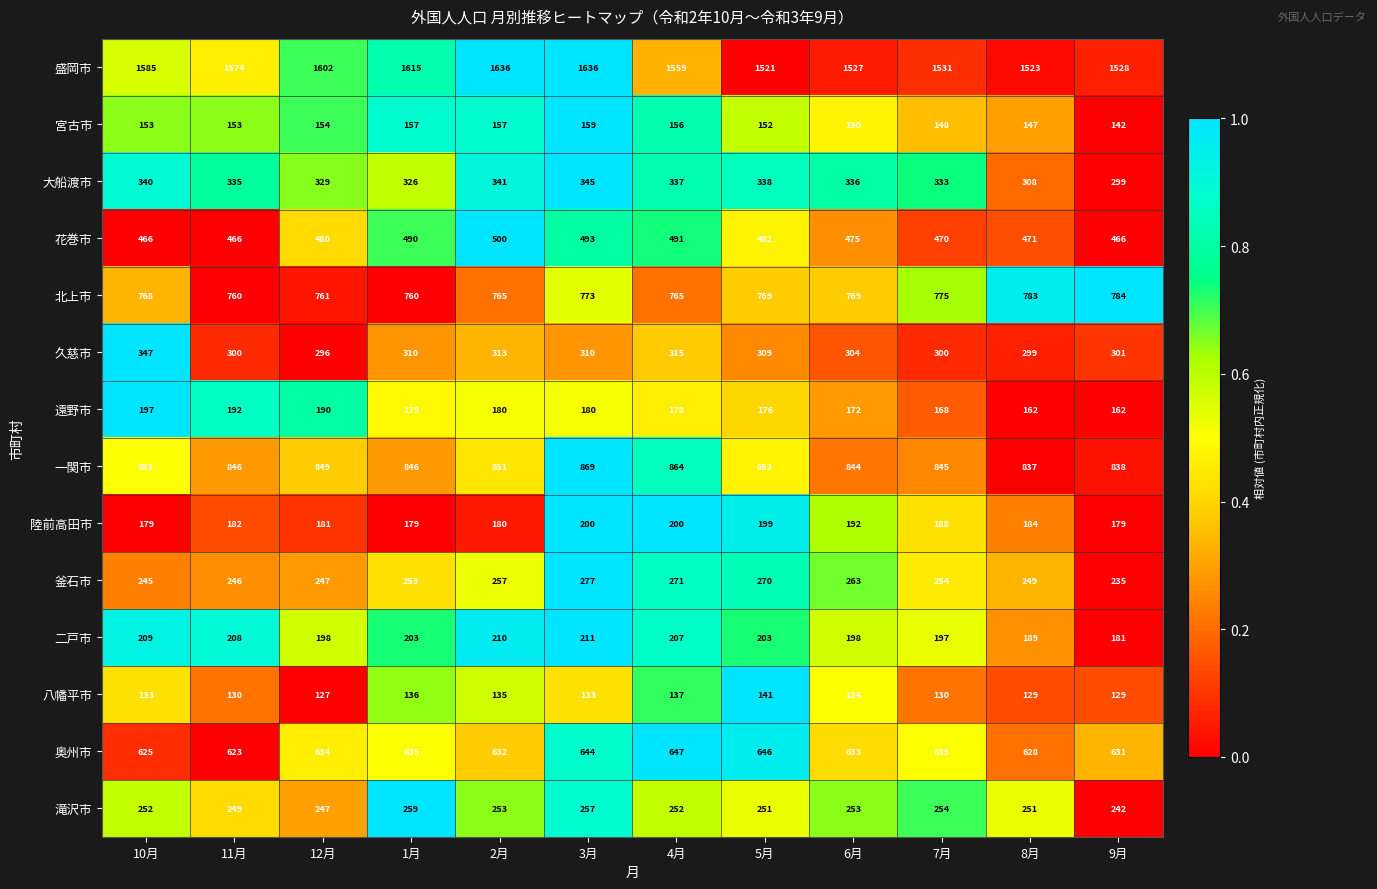

Which series has the largest total across all categories?

盛岡市